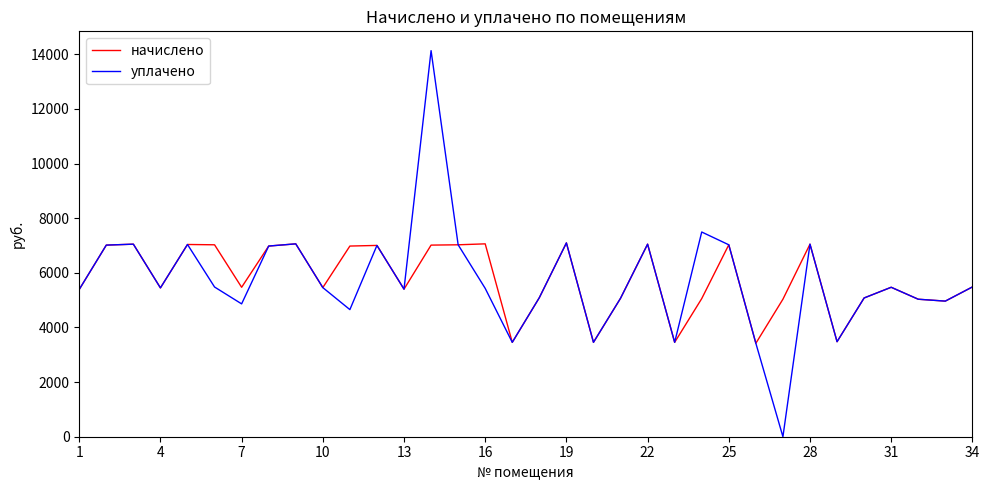

What are all the series names shown in the legend?

начислено, уплачено